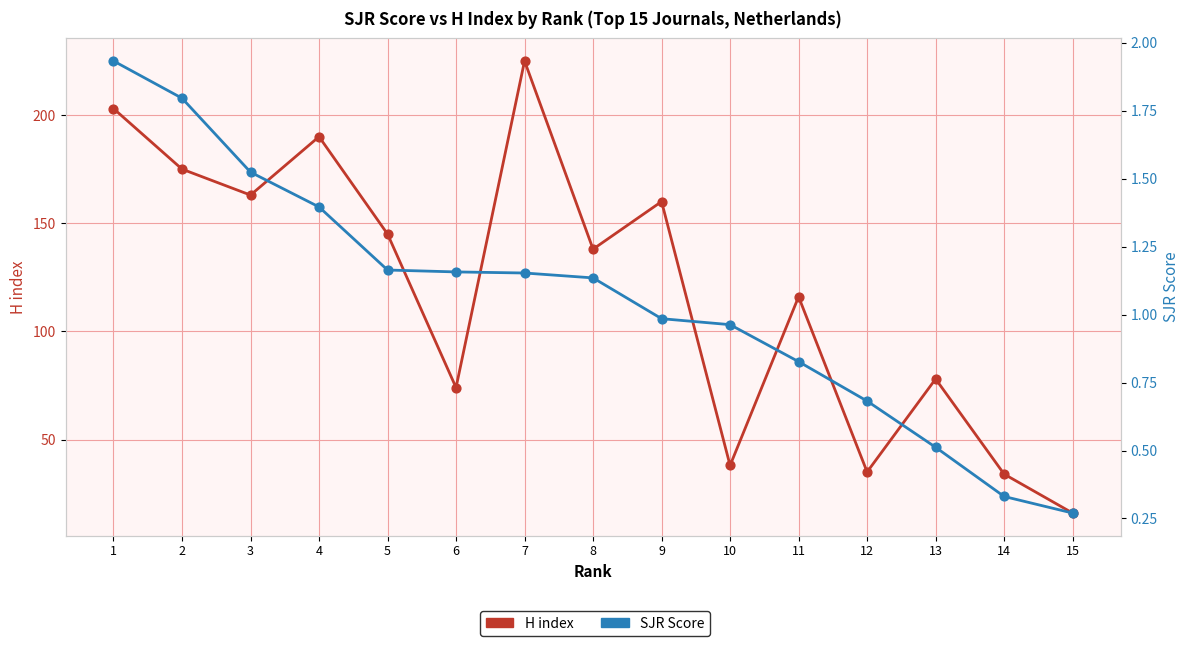

Which series contains the highest Y value?

H index